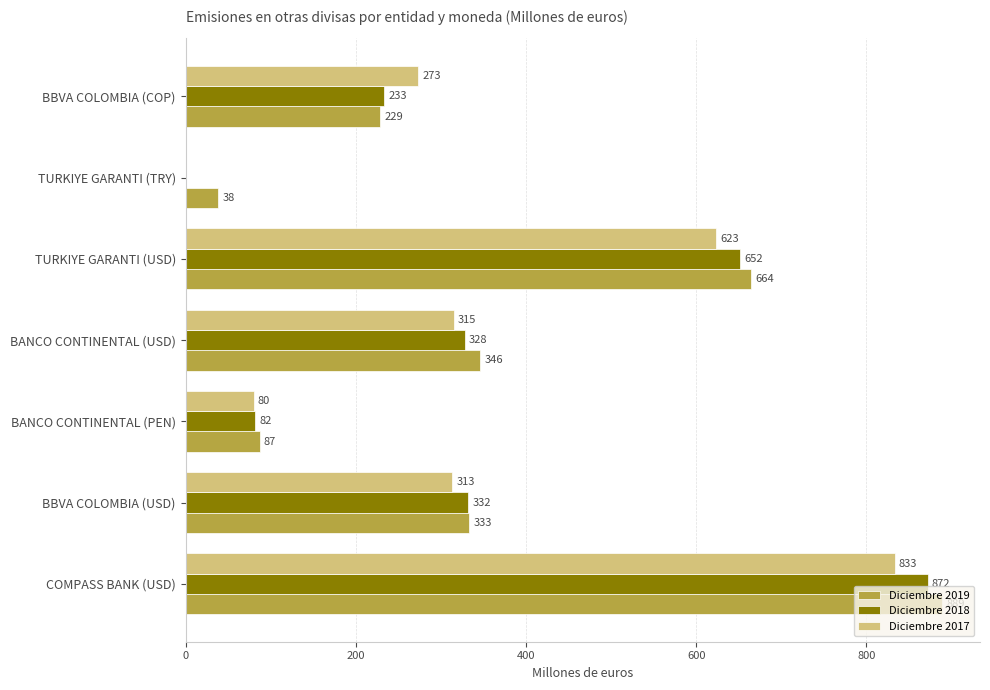

Between TURKIYE GARANTI (TRY) and BBVA COLOMBIA (COP), which series saw the biggest shift?

Diciembre 2017